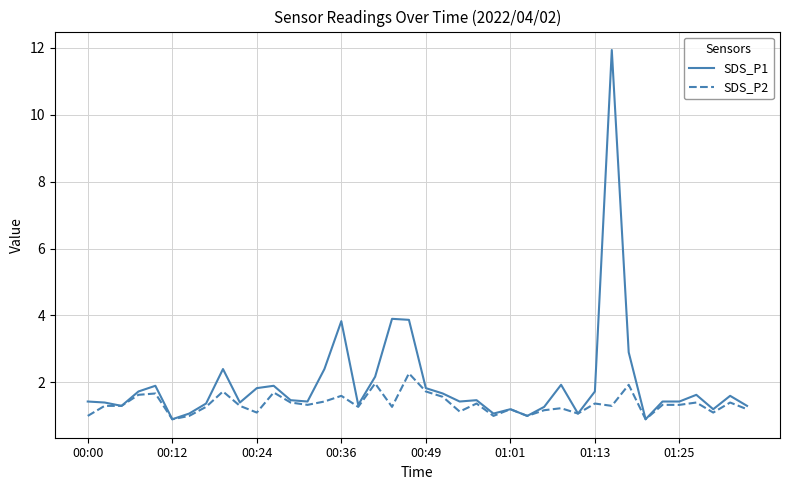

What is the lowest value of the SDS_P1 series?

0.9